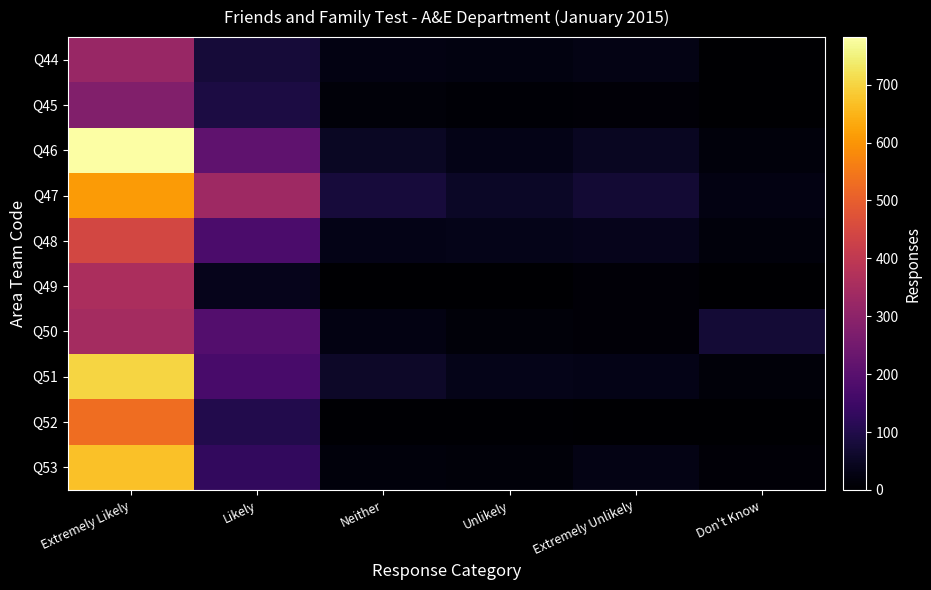

At Extremely Unlikely, list the series in order from smallest to largest.

Q52, Q49, Q45, Q50, Q53, Q44, Q51, Q48, Q46, Q47